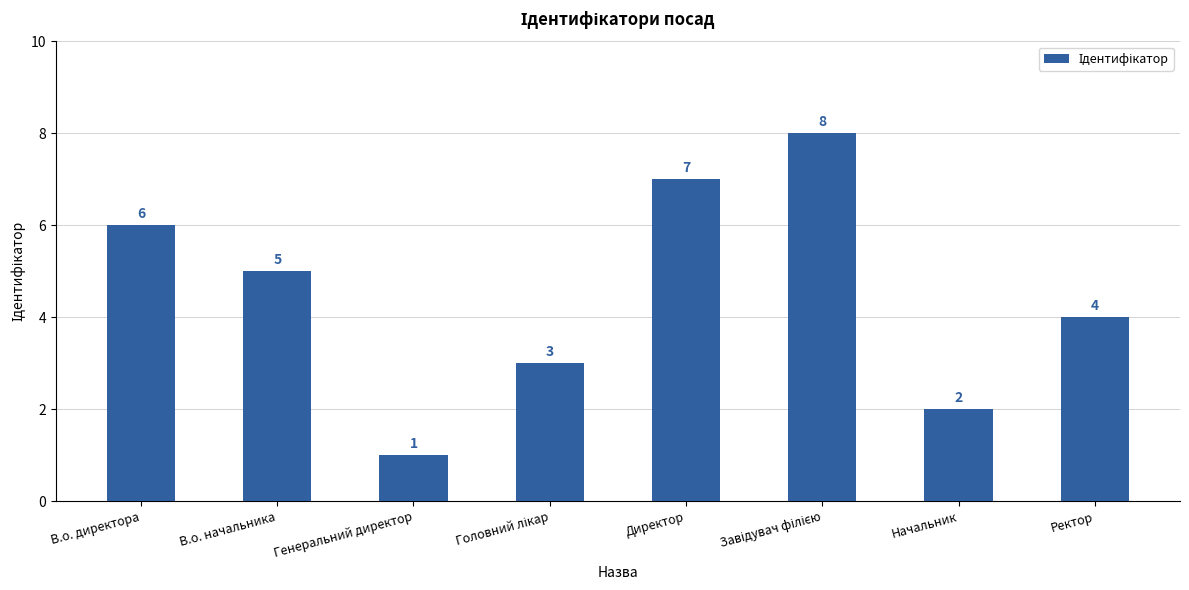

What is the label of the 5th bar from the left?

Директор